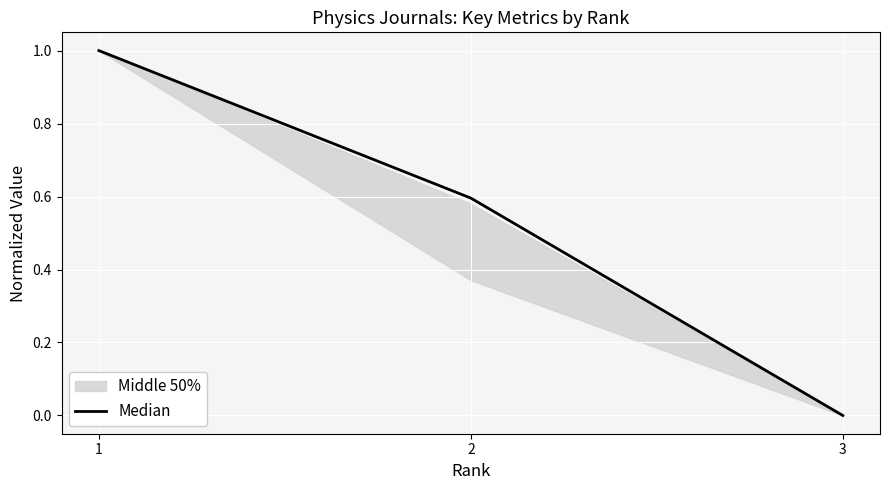

Reading right to left, what are all the values shown in this chart?

3=0.0	2=0.6	1=1.0